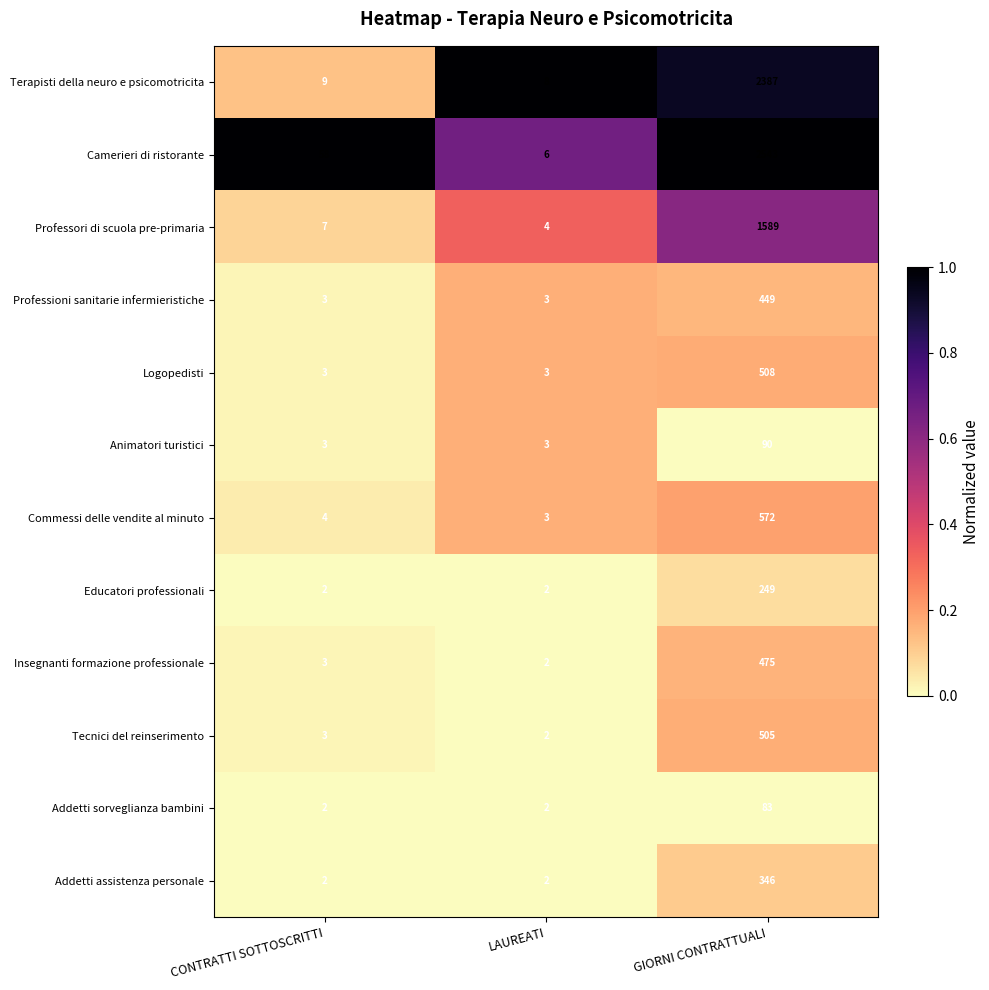

The Camerieri di ristorante series shows 6 at LAUREATI. True or false?

True